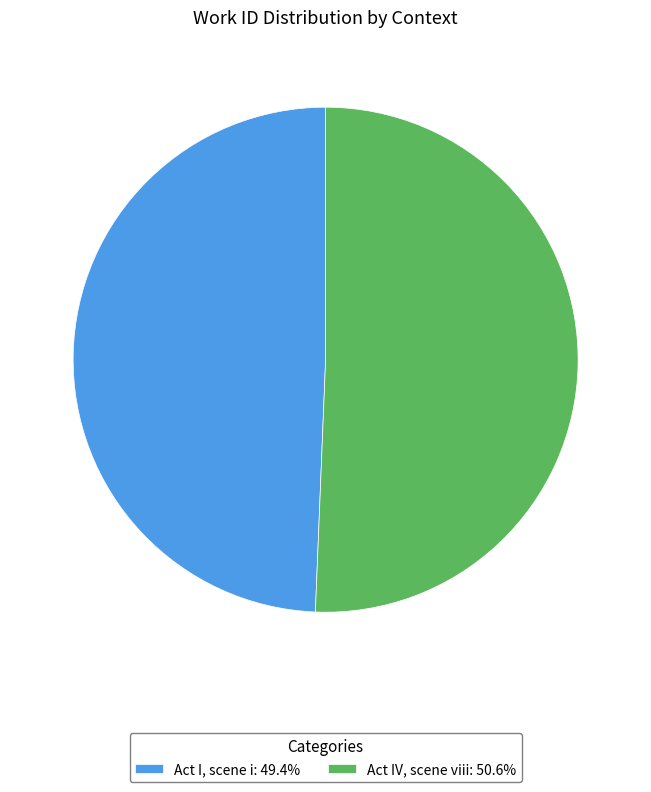

Count the number of slices in the pie.

2